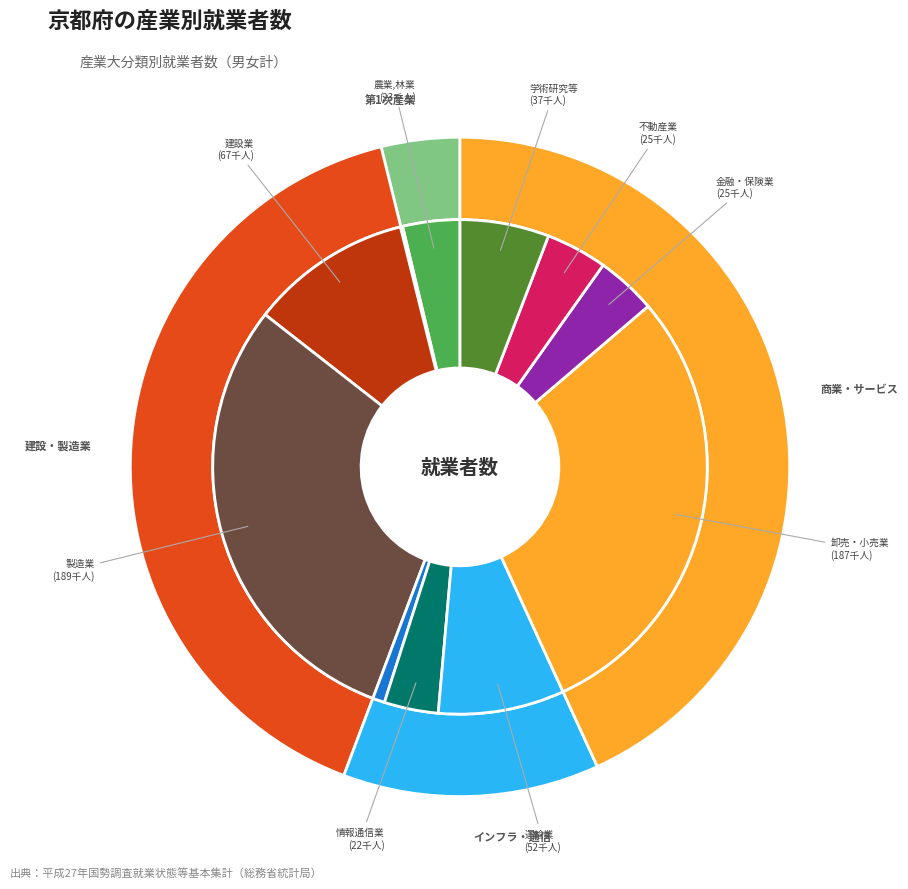

To the nearest percent, what is the average slice percentage?

8%